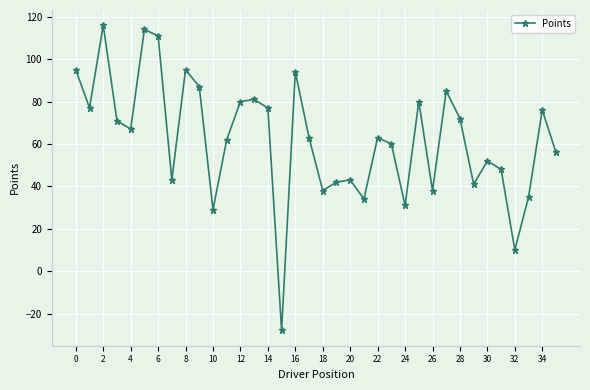

How many values are above zero?

35